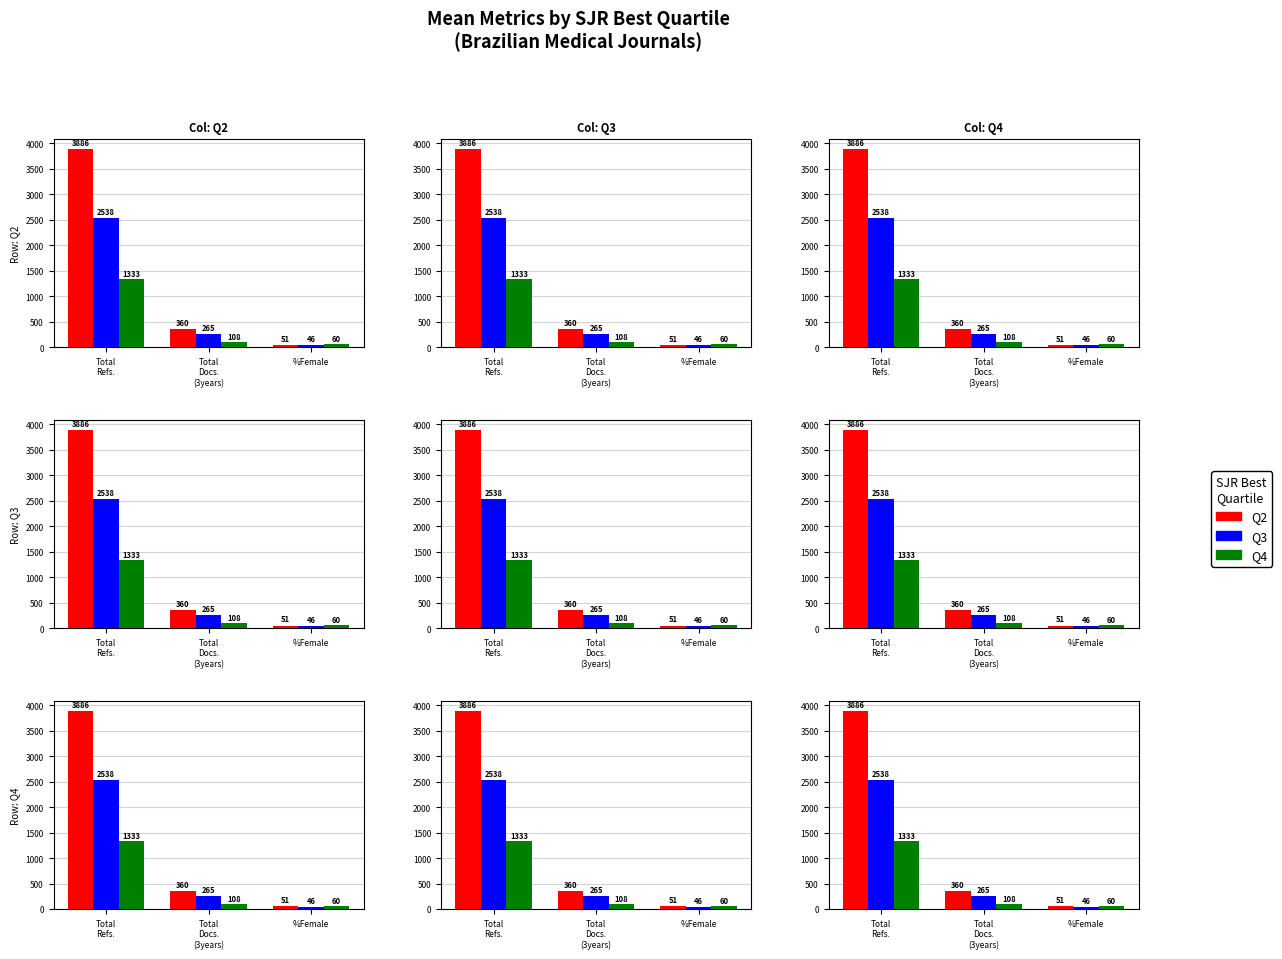

The value of Q4 at Total
Refs. is 2204.8. True or false?

False